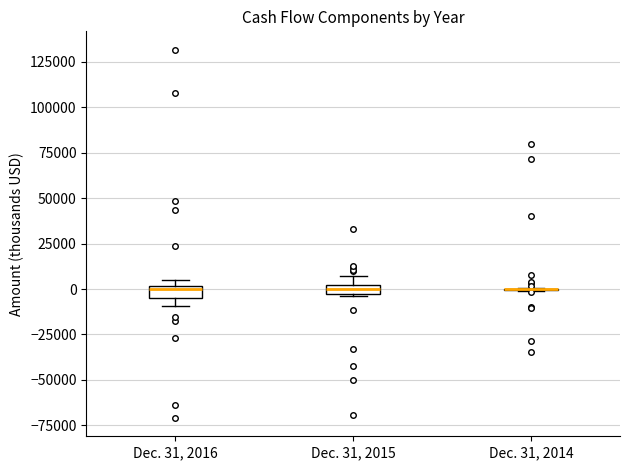

Where is the upper edge of the box for Dec. 31, 2016 on the y-axis? The values are not printed on the chart, so give them approximately, as read against the axis.

0